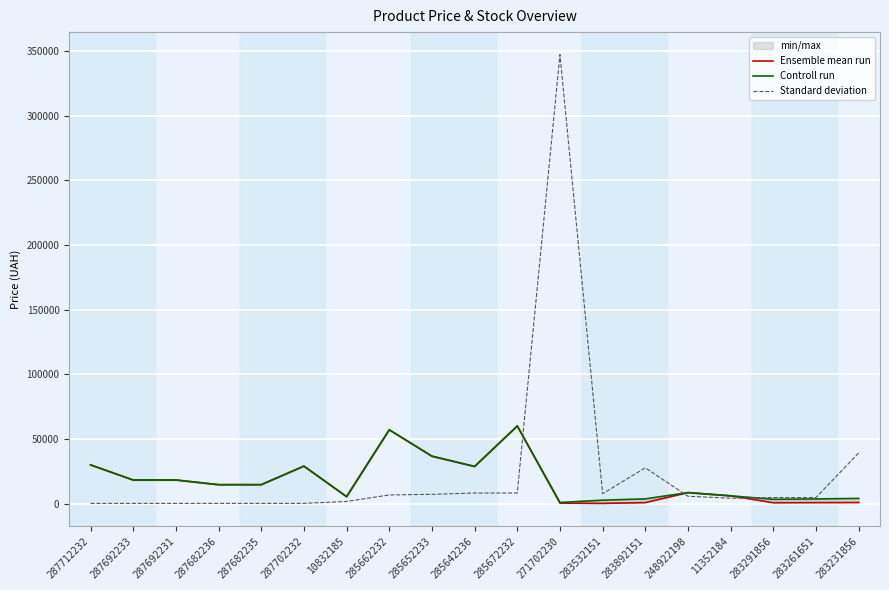

At which category does Controll run reach its first local valley?

10832185